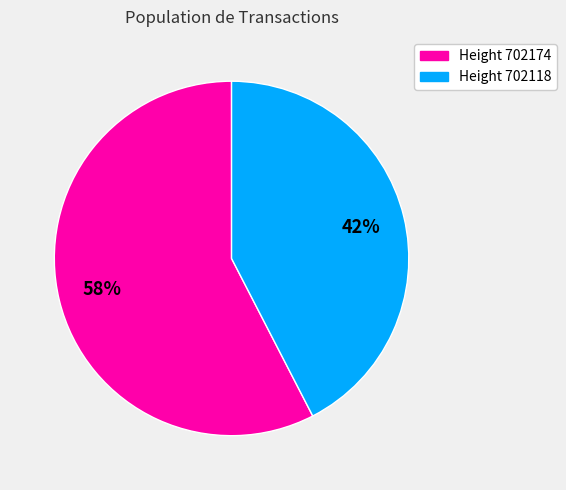

Does any single category account for the majority?

Yes